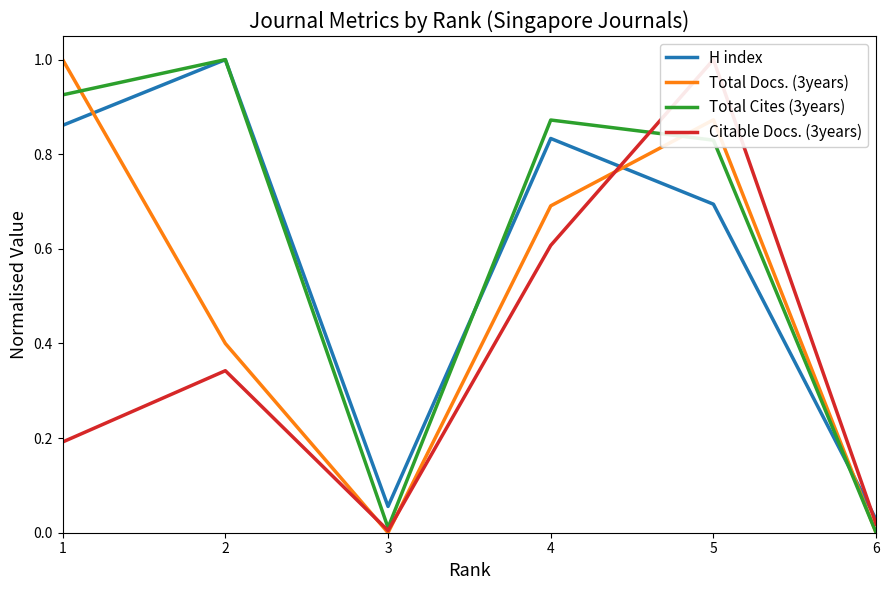

What is the greatest value displayed?

1.0